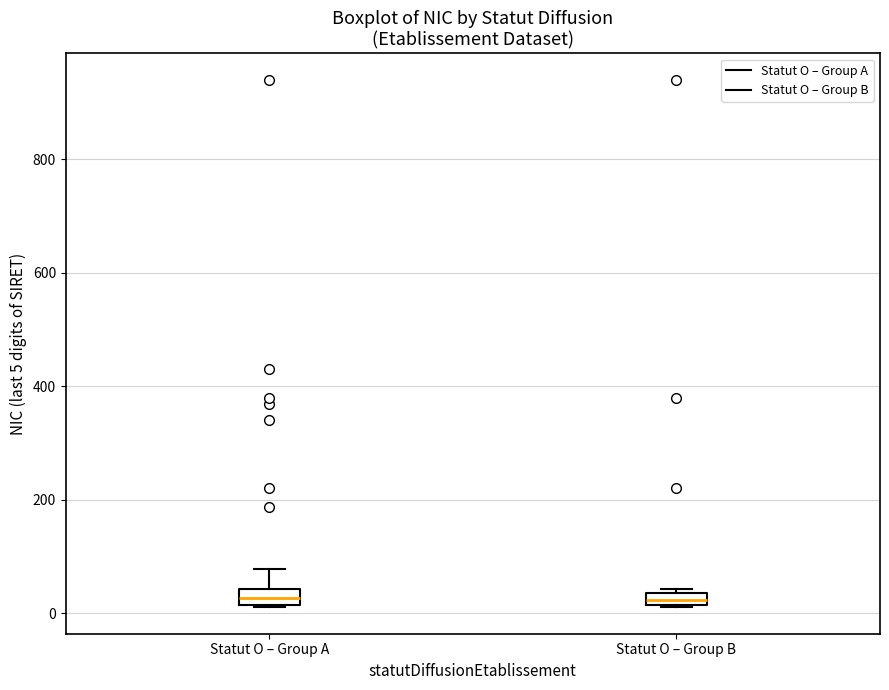

Where does the upper whisker of the box for Statut O – Group A end on the y-axis? The values are not printed on the chart, so give them approximately, as read against the axis.

80